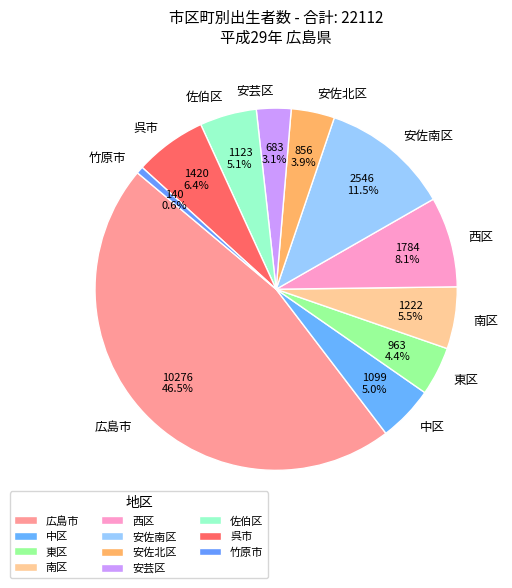

Which category has the biggest portion of the pie?

広島市